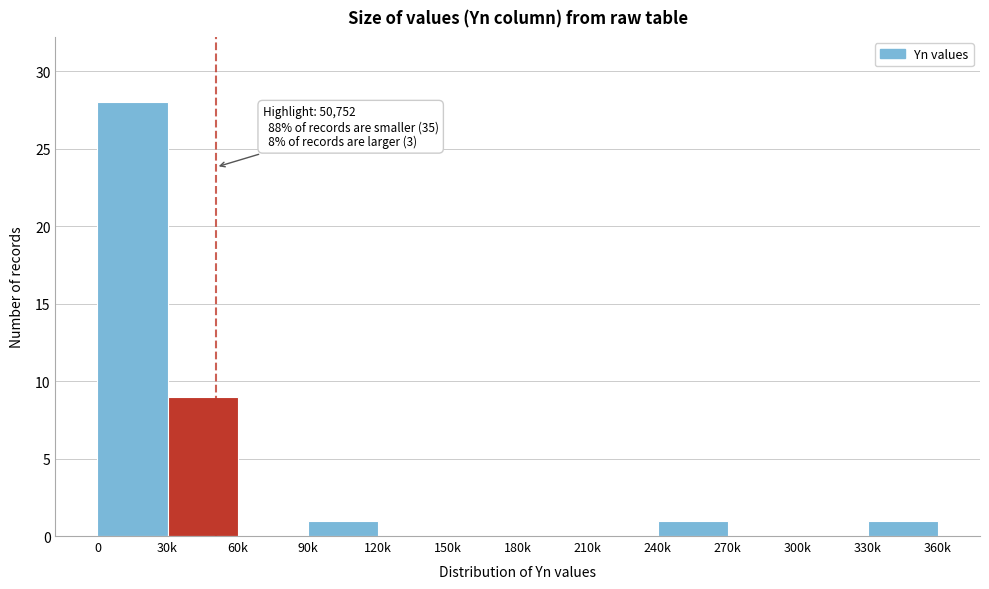

Reading left to right, list all the values displayed in this chart.

0=28	30k=9	60k=0	90k=1	120k=0	150k=0	180k=0	210k=0	240k=1	270k=0	300k=0	330k=1